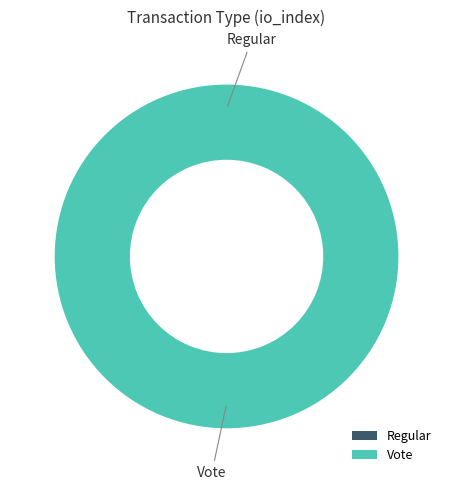

Between Vote and Regular, which is larger?

Vote